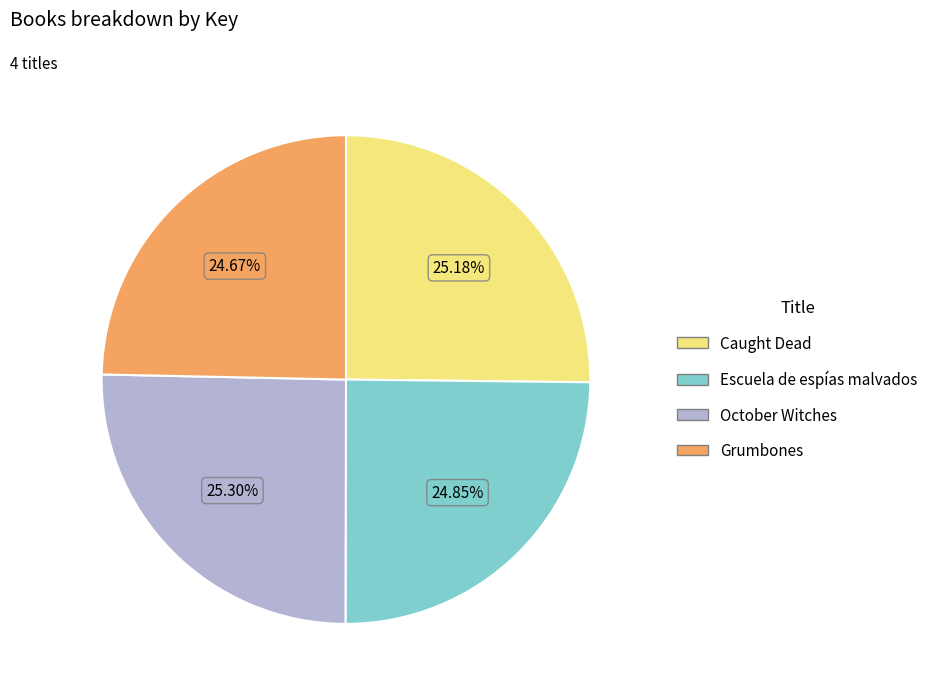

Approximately how many times larger is the value at Escuela de espías malvados compared to Caught Dead?

1.0